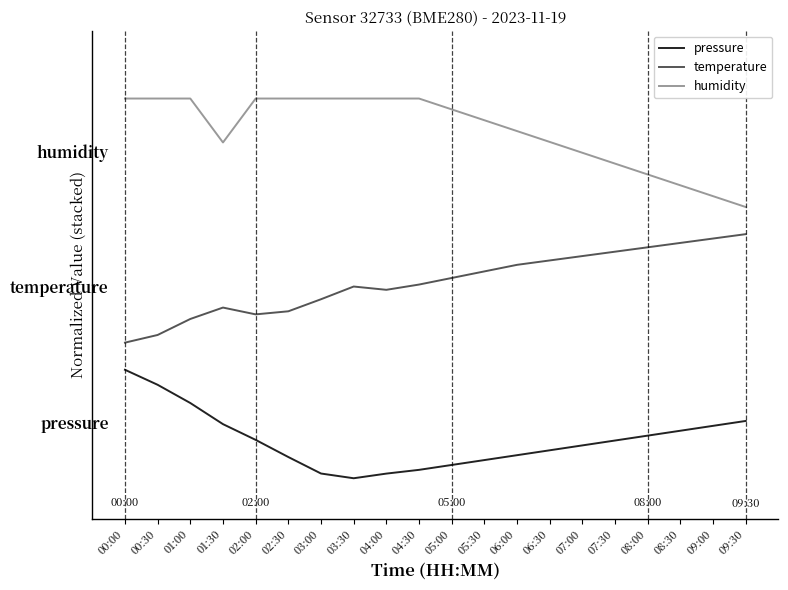

List the series in order of their peak value, lowest first.

pressure, temperature, humidity